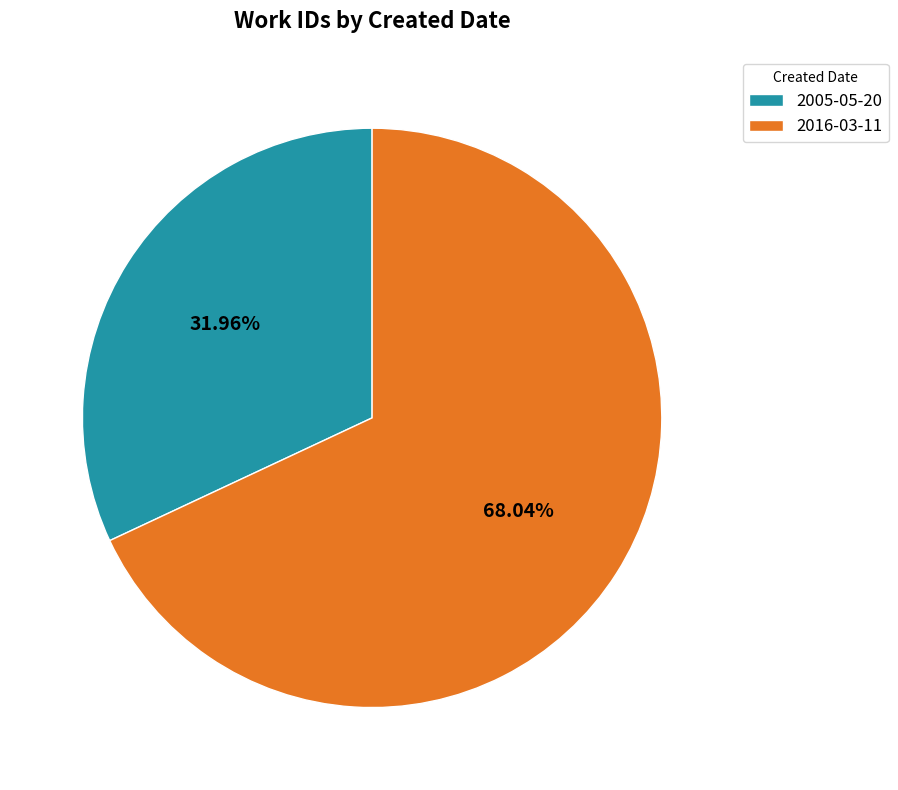

How much of the chart is everything except 2005-05-20?

68.0%